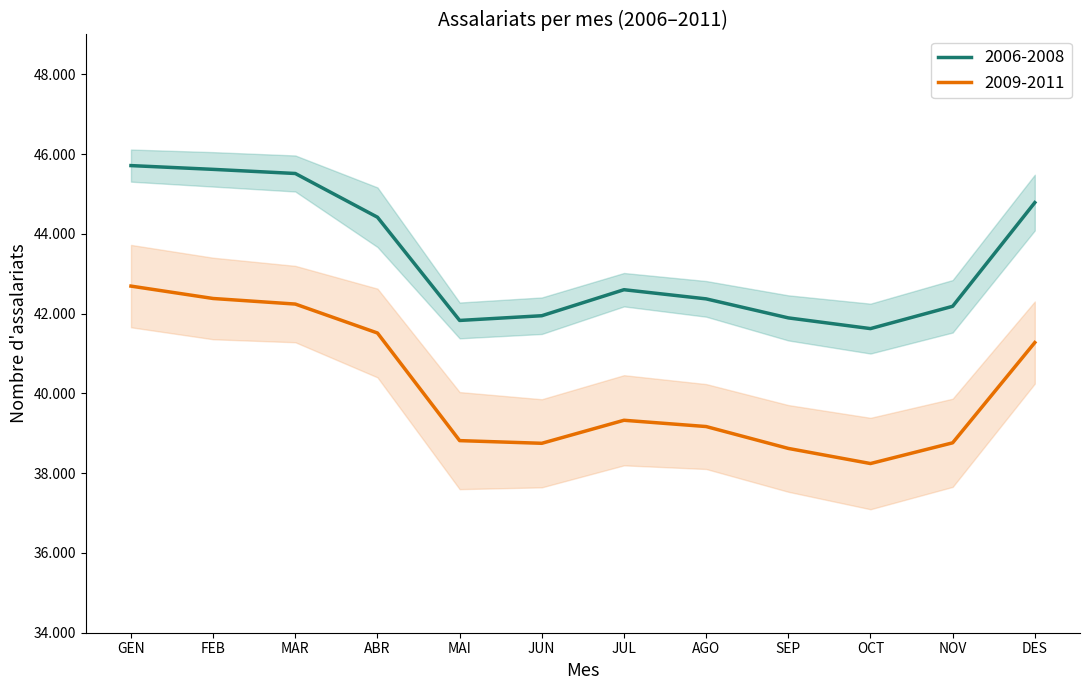

What is the label of the 5th point from the right?

AGO